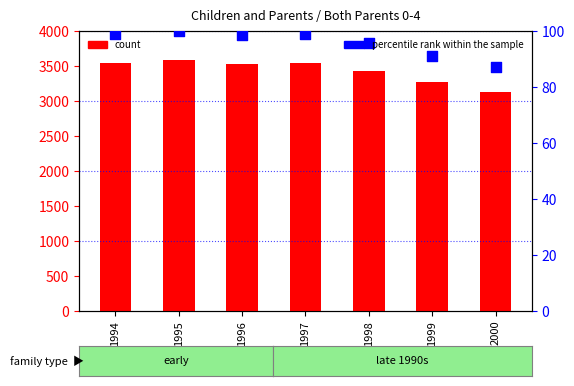

Which series contains the lowest Y value?

percentile rank within the sample